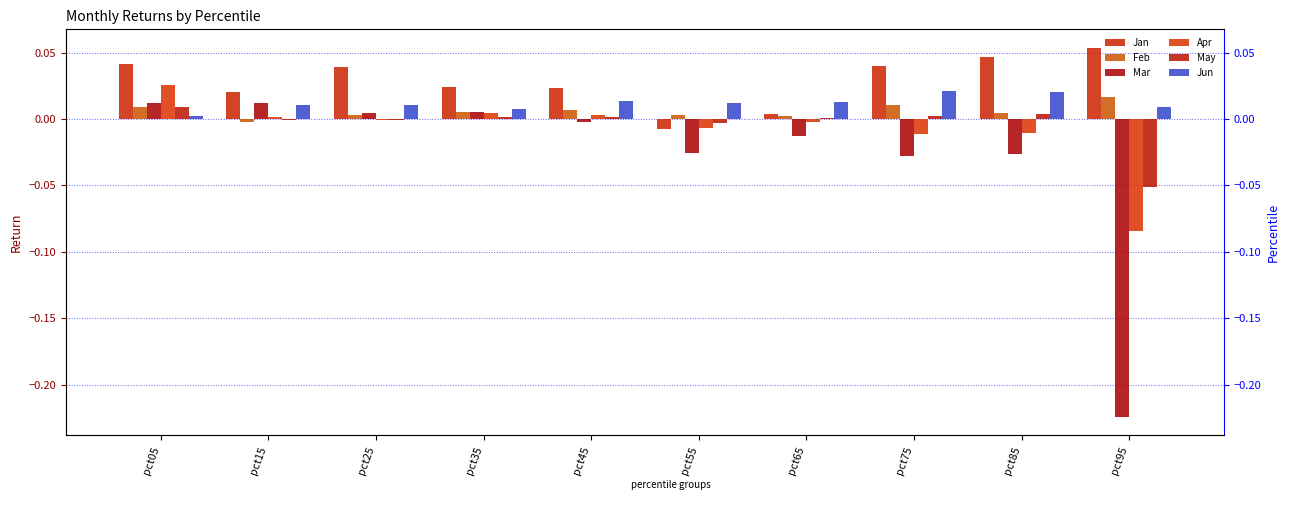

The Jan series shows -0.0 at pct55. True or false?

False